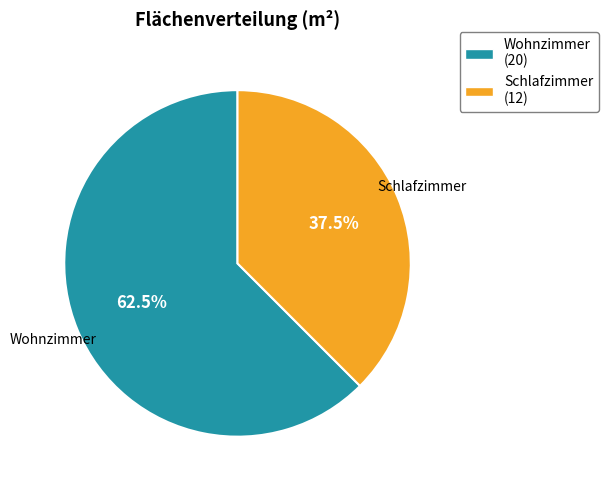

What is the largest slice in the pie chart?

Wohnzimmer